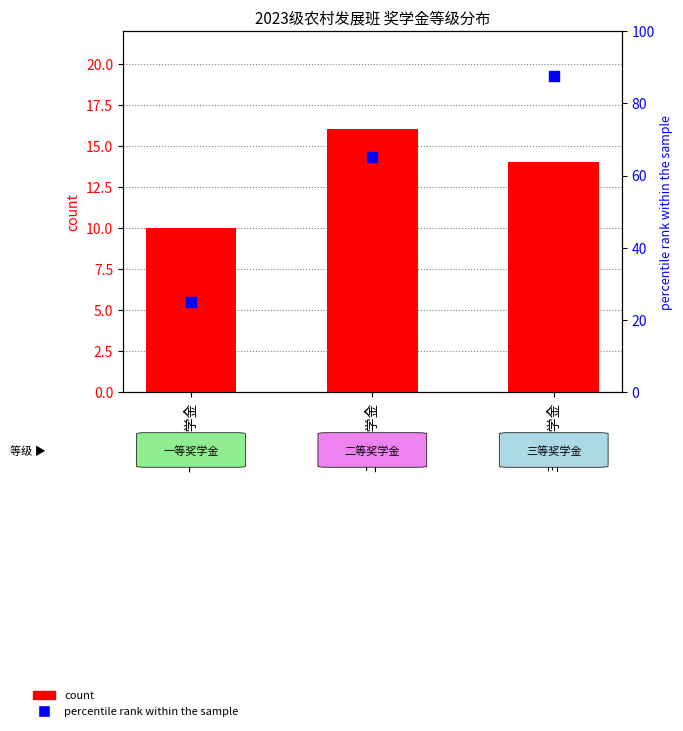

At which category is the sum across all series the highest?

三等奖学金